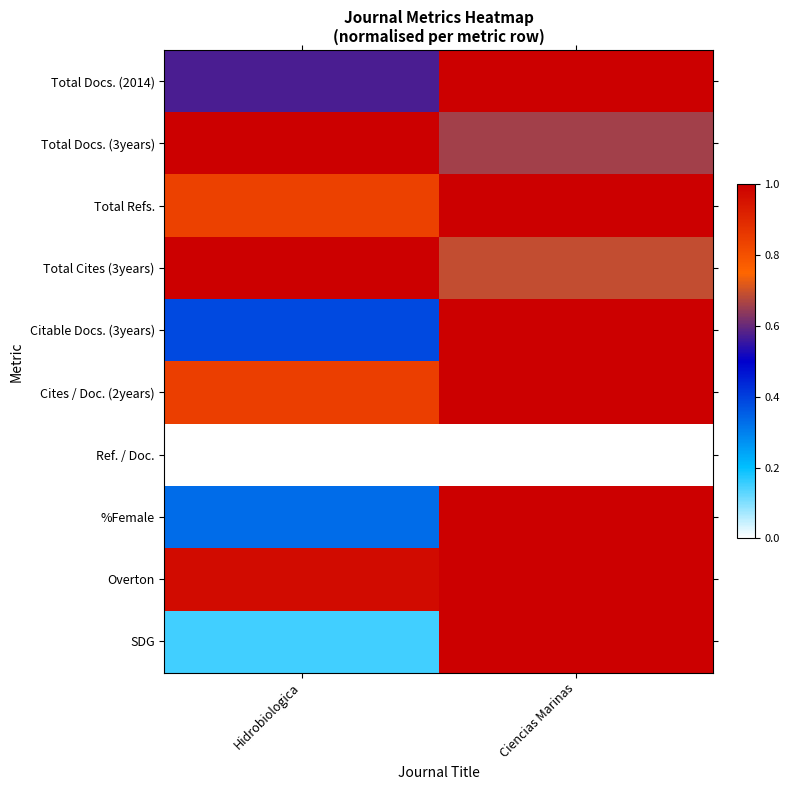

Reading left to right, extract all data points from this chart.

Total Docs. (2014): Hidrobiologica=0.6	Ciencias Marinas=1.0
Total Docs. (3years): Hidrobiologica=1.0	Ciencias Marinas=0.7
Total Refs.: Hidrobiologica=0.8	Ciencias Marinas=1.0
Total Cites (3years): Hidrobiologica=1.0	Ciencias Marinas=0.7
Citable Docs. (3years): Hidrobiologica=0.4	Ciencias Marinas=1.0
Cites / Doc. (2years): Hidrobiologica=0.8	Ciencias Marinas=1.0
Ref. / Doc.: Hidrobiologica=0.0	Ciencias Marinas=0.0
%Female: Hidrobiologica=0.3	Ciencias Marinas=1.0
Overton: Hidrobiologica=1.0	Ciencias Marinas=1.0
SDG: Hidrobiologica=0.1	Ciencias Marinas=1.0